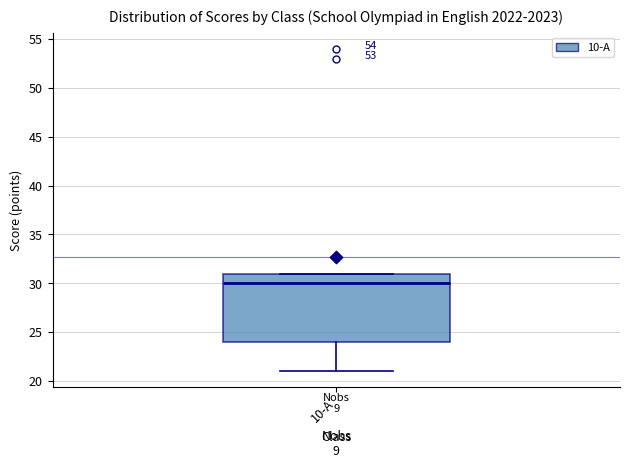

Transcribe this box plot: give where the median line is, the range the box spans, and where the two whiskers end, as read against the y-axis. The values are not printed on the chart, so give them approximately, as read against the axis.

median 30, box 24 to 31, whiskers 21 to 31